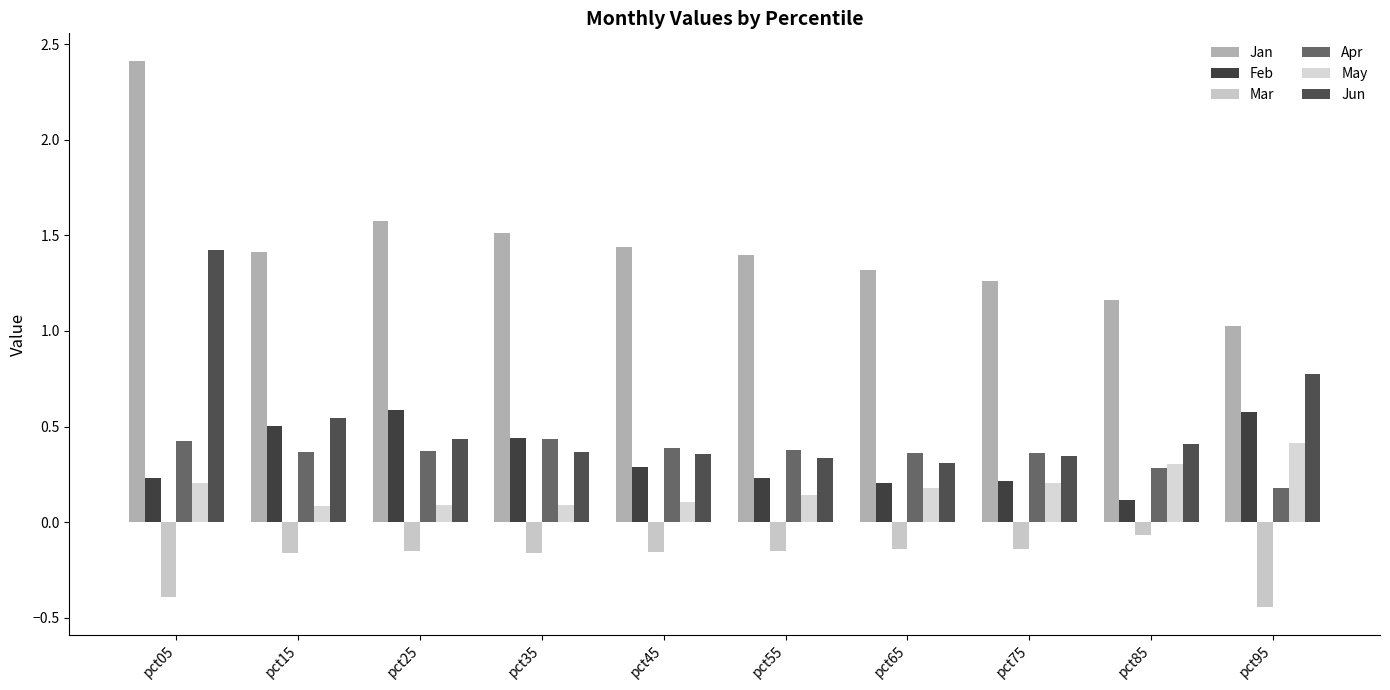

Reading right to left, list all the values displayed in this chart.

Jan: 1.0	1.2	1.3	1.3	1.4	1.4	1.5	1.6	1.4	2.4
Feb: 0.6	0.1	0.2	0.2	0.2	0.3	0.4	0.6	0.5	0.2
Mar: -0.4	-0.1	-0.1	-0.1	-0.2	-0.2	-0.2	-0.2	-0.2	-0.4
Apr: 0.2	0.3	0.4	0.4	0.4	0.4	0.4	0.4	0.4	0.4
May: 0.4	0.3	0.2	0.2	0.1	0.1	0.1	0.1	0.1	0.2
Jun: 0.8	0.4	0.3	0.3	0.3	0.4	0.4	0.4	0.5	1.4